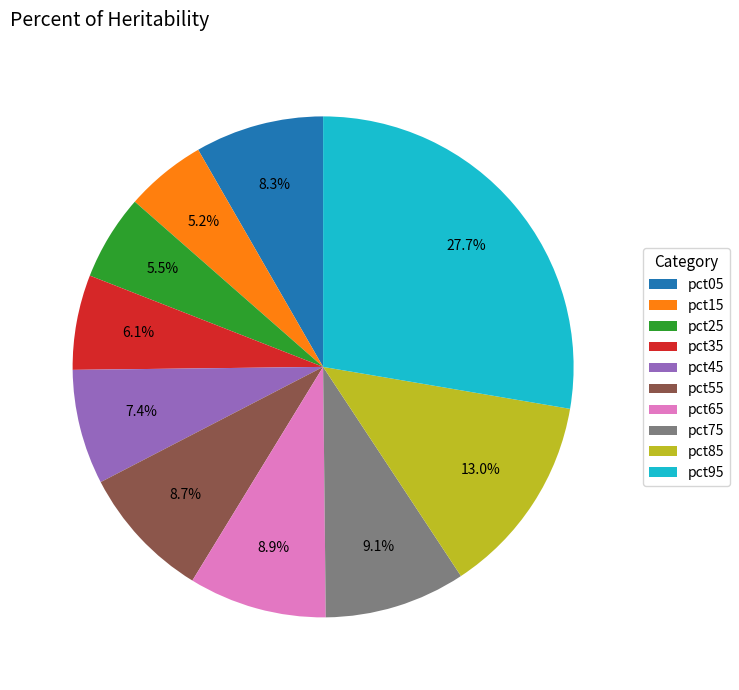

To the nearest percent, what percentage of the pie is pct05?

8%